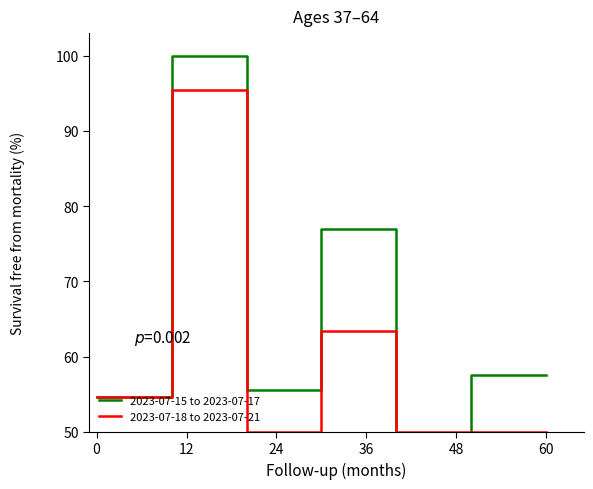

True or false: 2023-07-18 to 2023-07-21 has a value of 50.0 at 60.

True